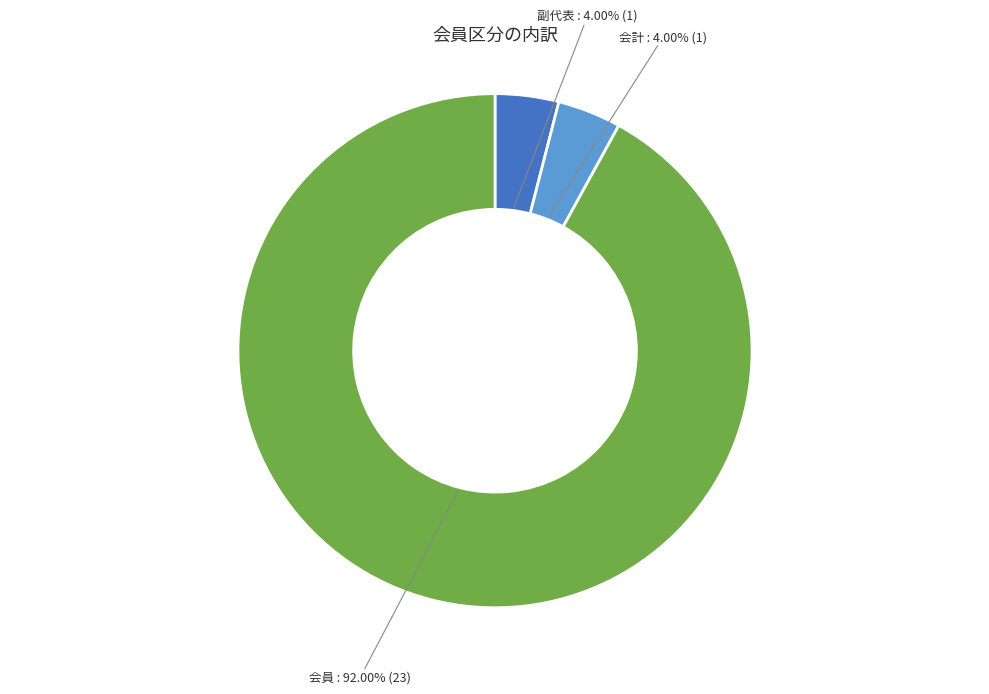

To the nearest percent, what is the difference between the largest and smallest slice percentages?

88%